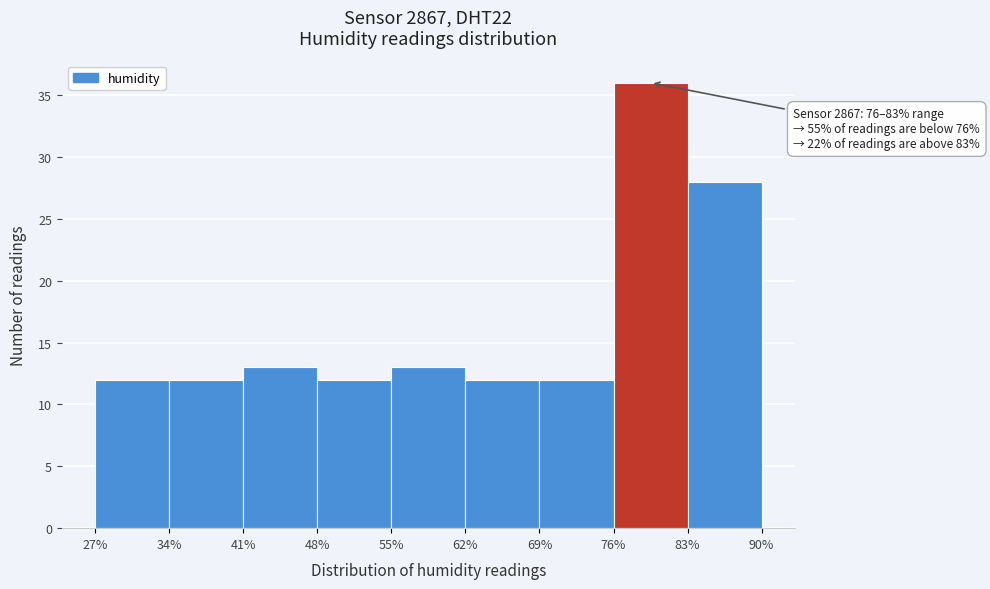

Which range on the x-axis has the tallest bar?

76% to 83%